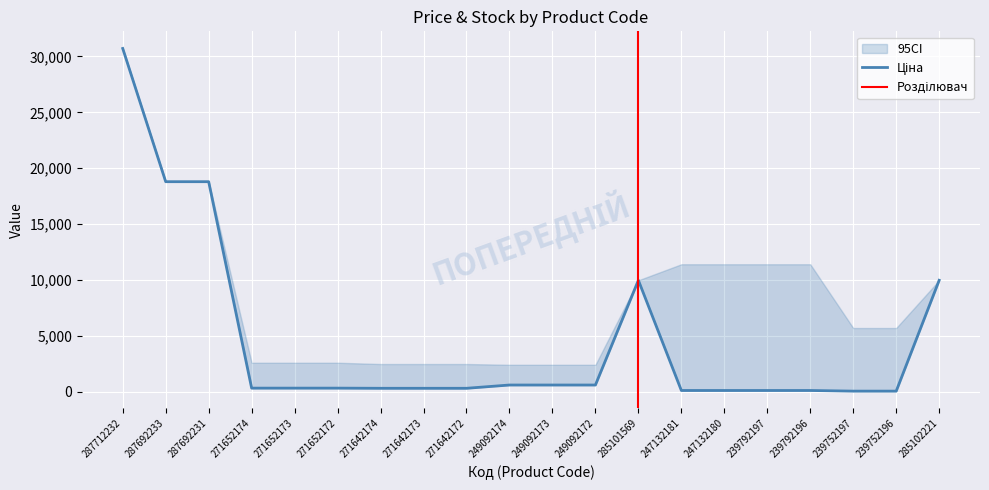

The value of Залишок at 287712232 is 0.0. True or false?

True